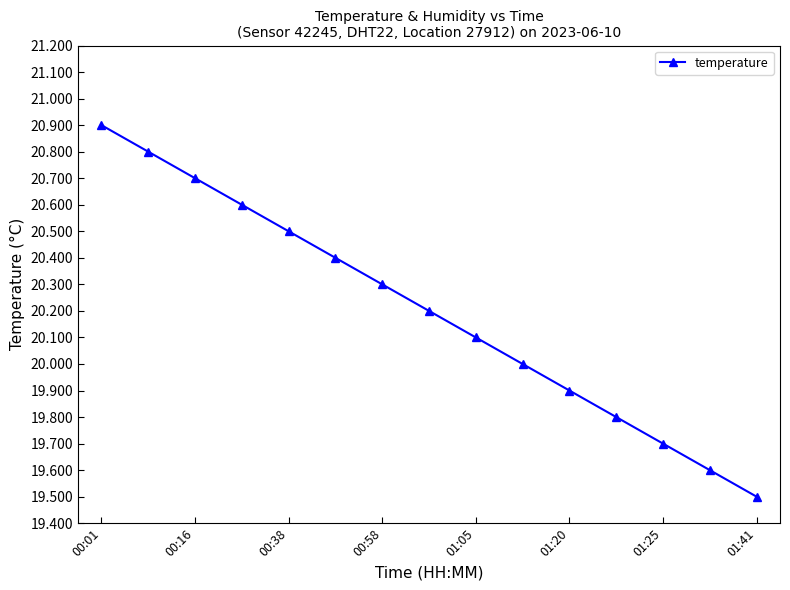

What is the value of the 6th point from the left?

20.4